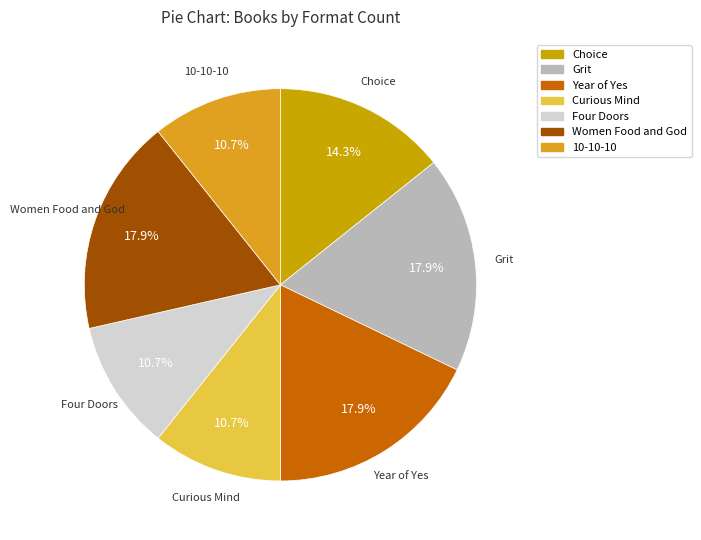

To the nearest percent, what is the difference between the largest and smallest slice percentages?

7%